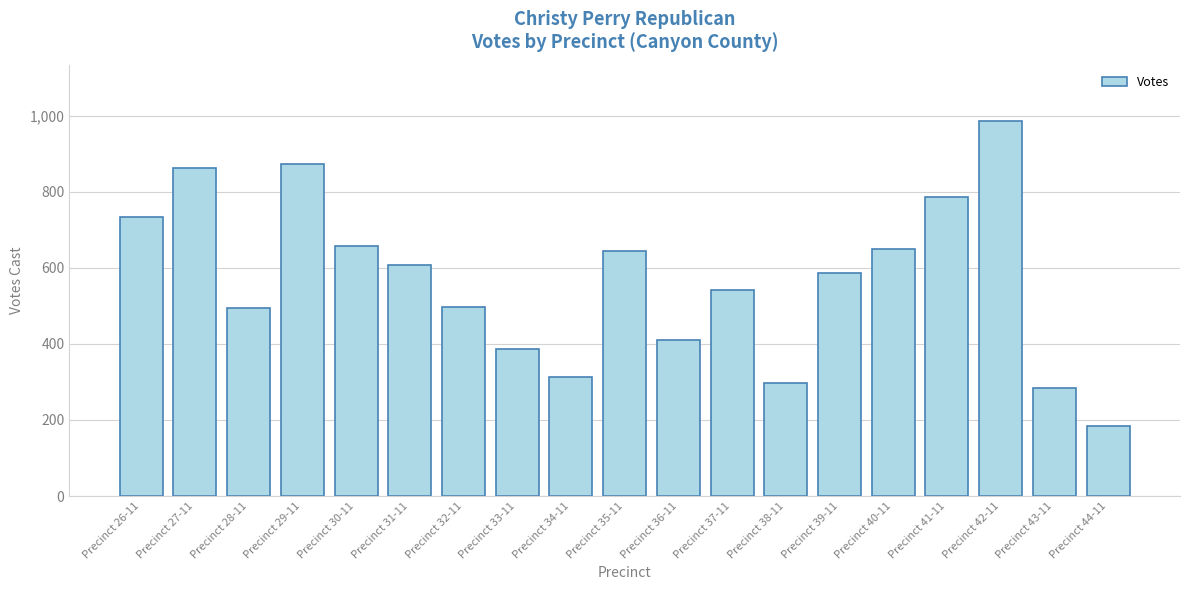

What is the maximum value shown in the chart?

986